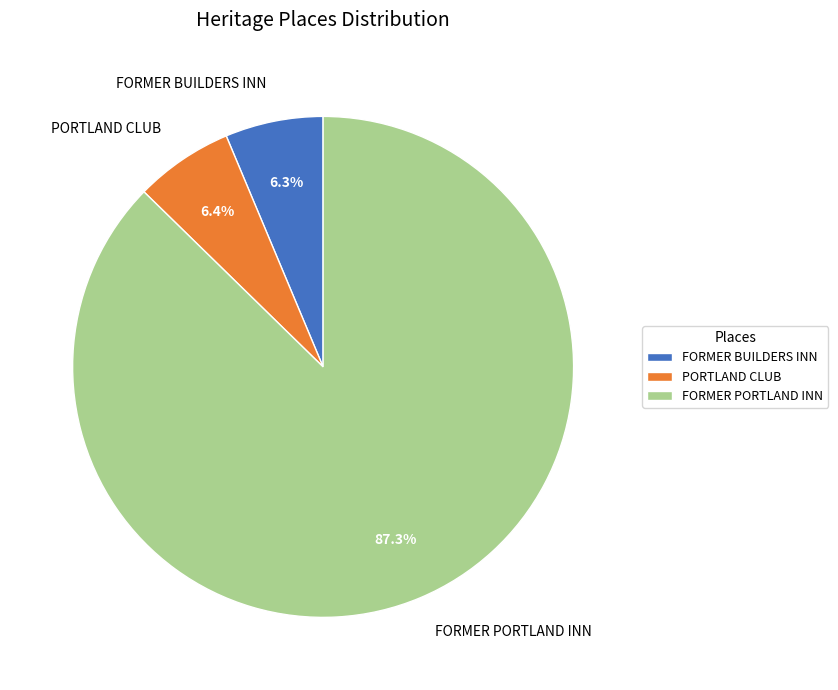

What is the total percentage of PORTLAND CLUB and FORMER BUILDERS INN?

12.7%